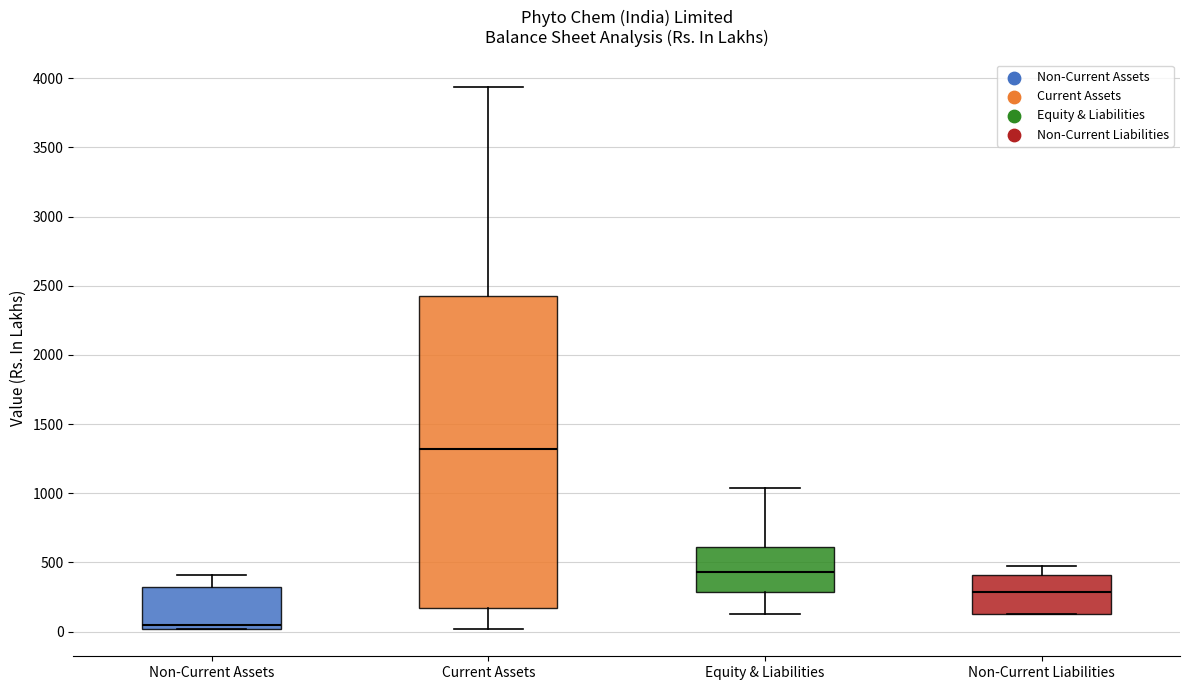

Where does the lower whisker of the box for Equity & Liabilities end on the y-axis? The values are not printed on the chart, so give them approximately, as read against the axis.

100